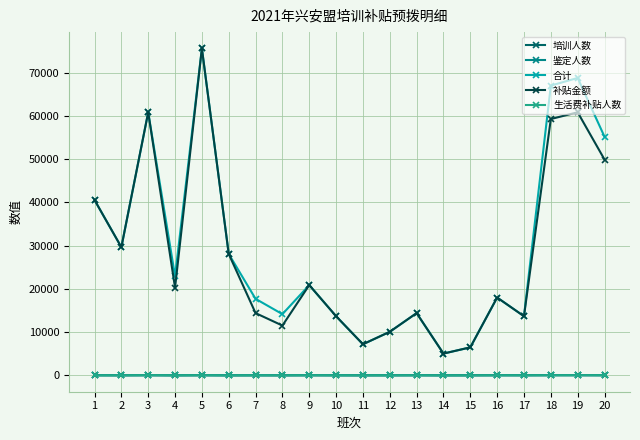

True or false: 鉴定人数 and 合计 intersect in this chart.

False